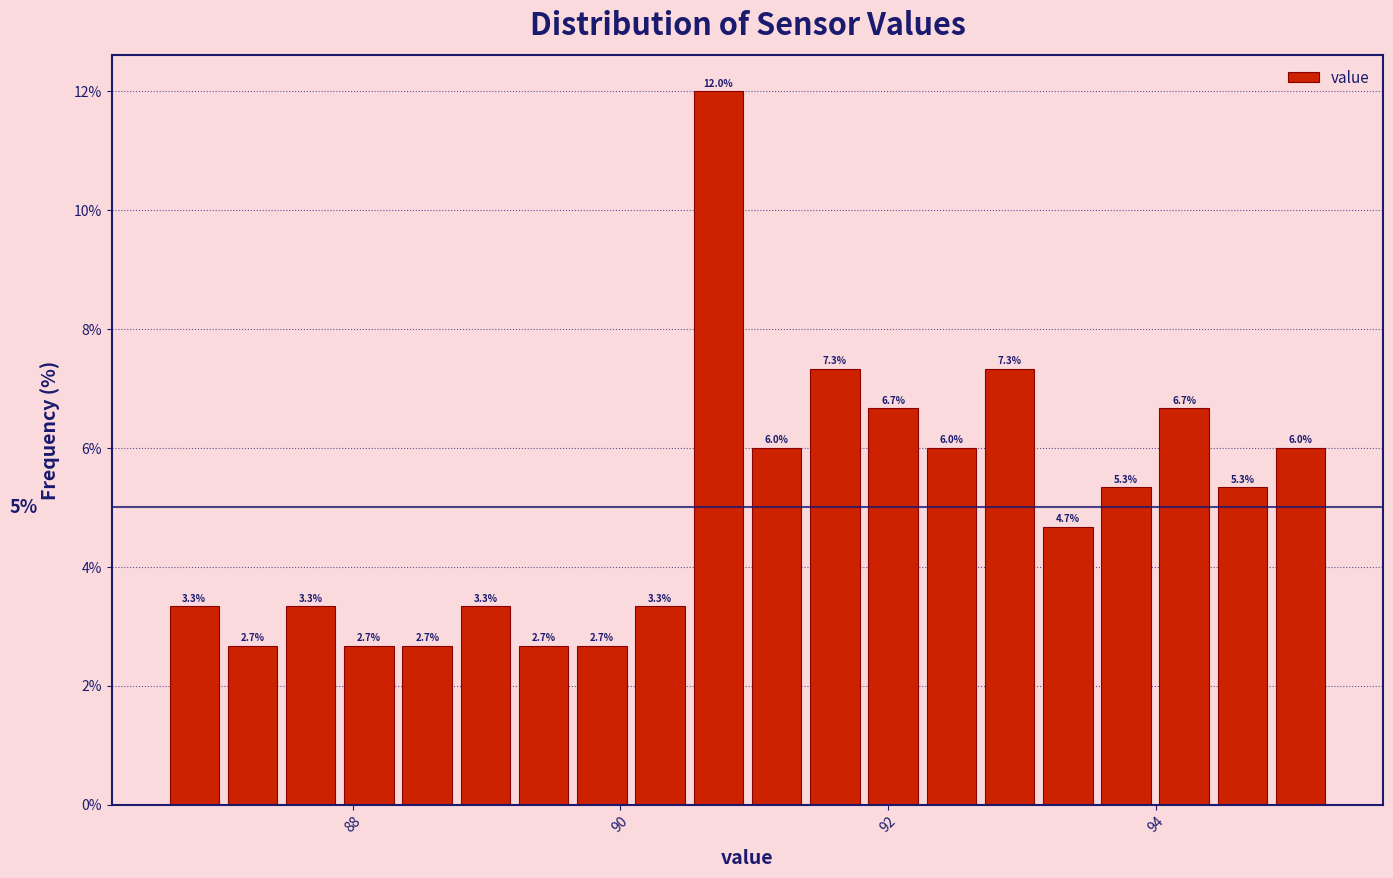

Around what value on the x-axis is the tallest bar? Give the approximate position of its centre, as read against the axis.

90.8